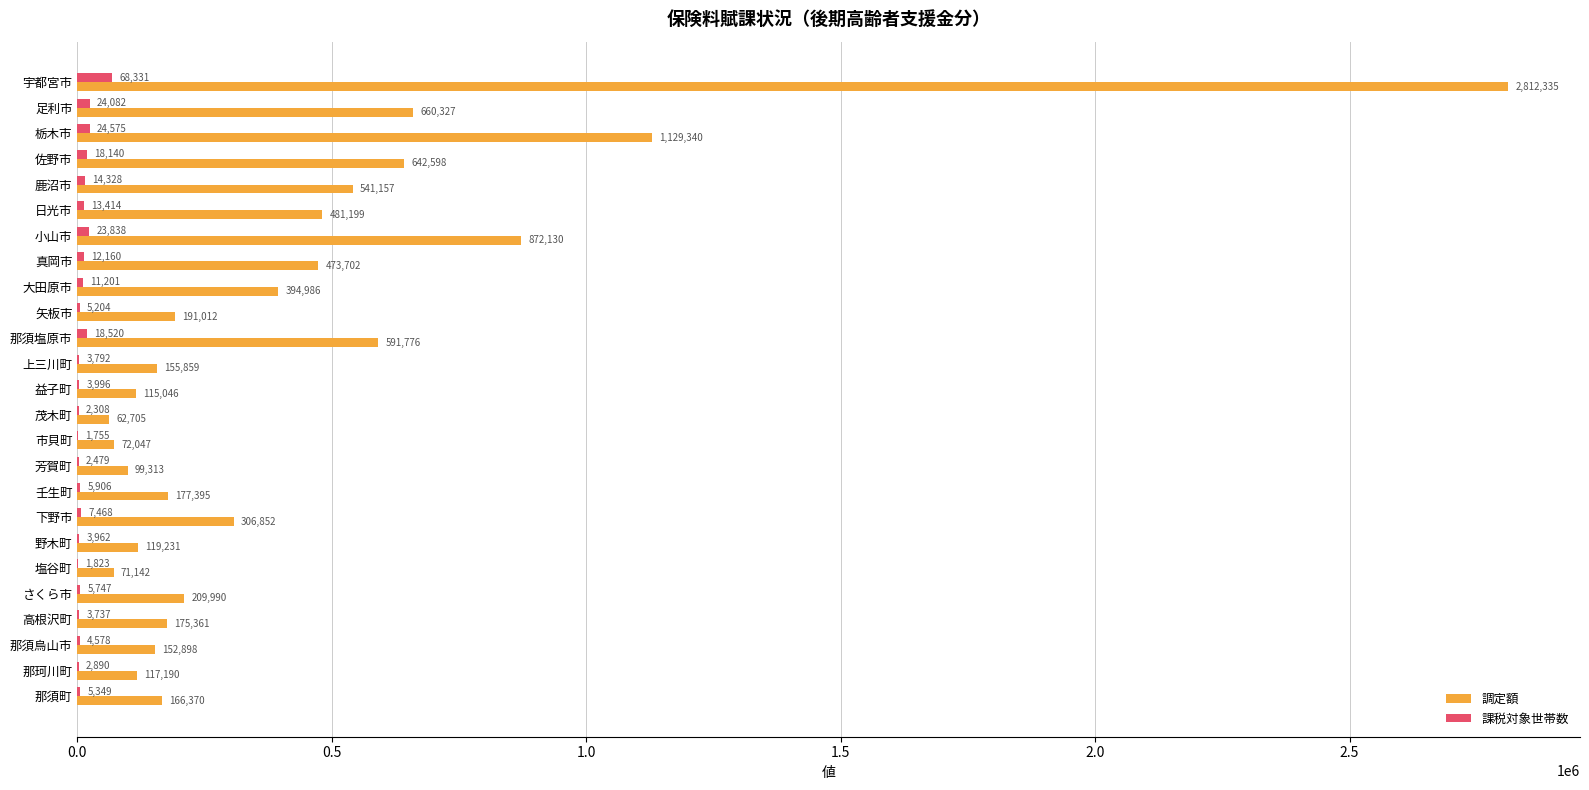

At which label is 課税対象世帯数 closest to 35043?

栃木市